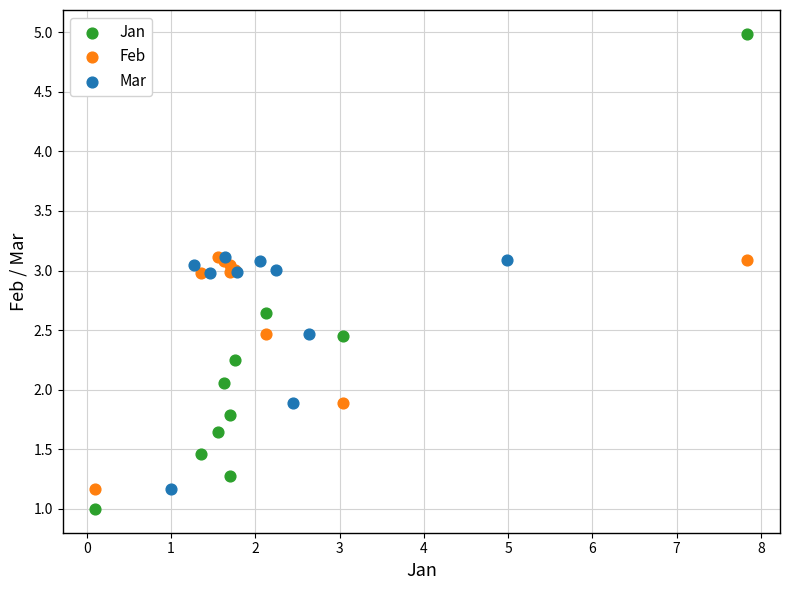

Which series has the widest spread of Y values?

Jan